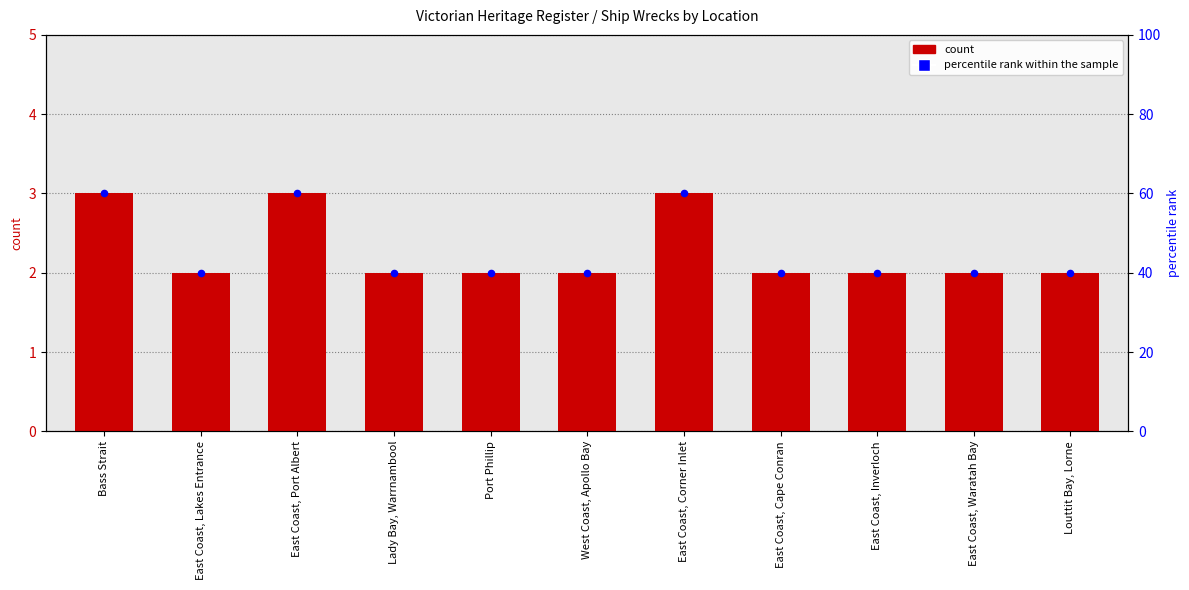

At how many categories does at least one series exceed 17?

11